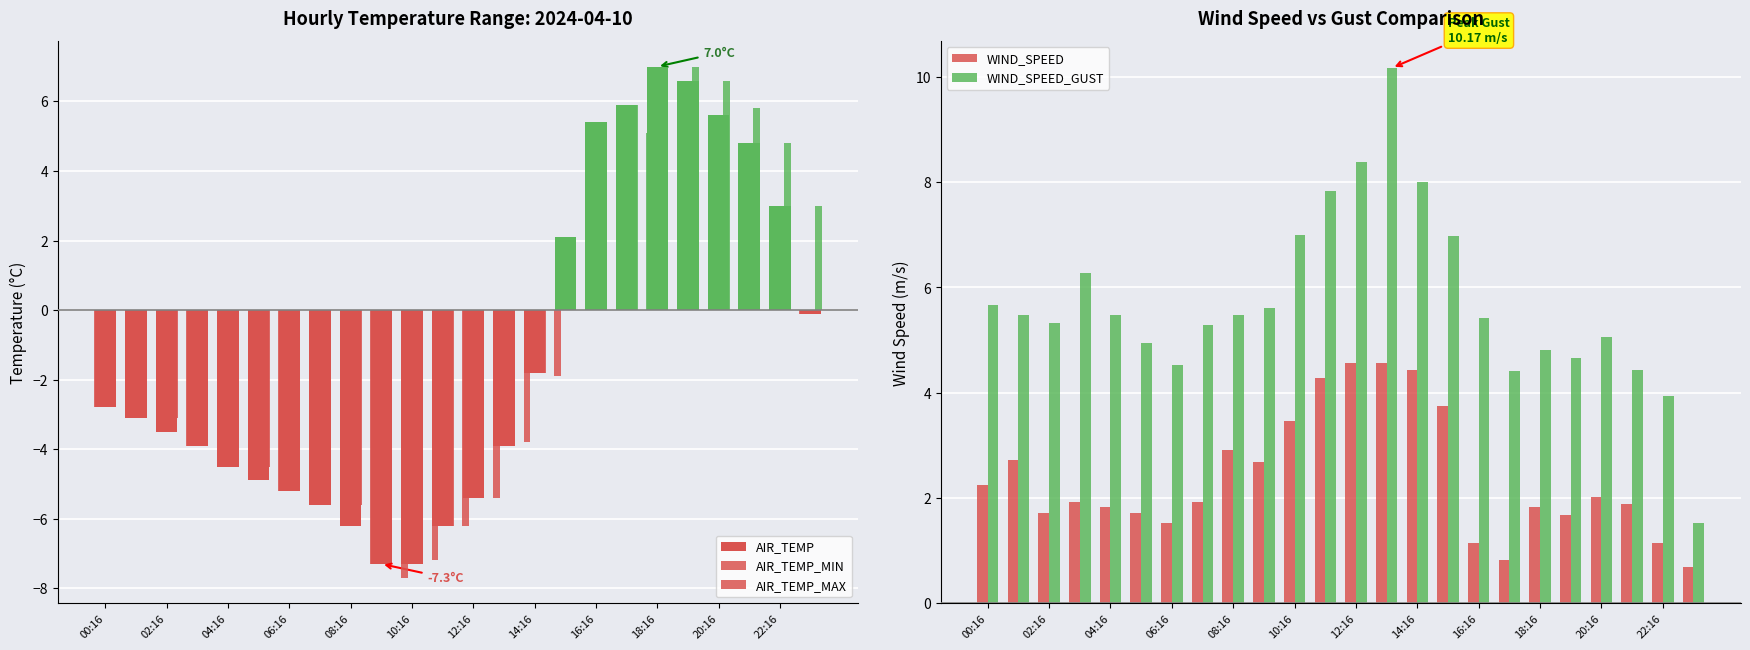

What is the minimum value for WIND_SPEED_GUST?

1.5